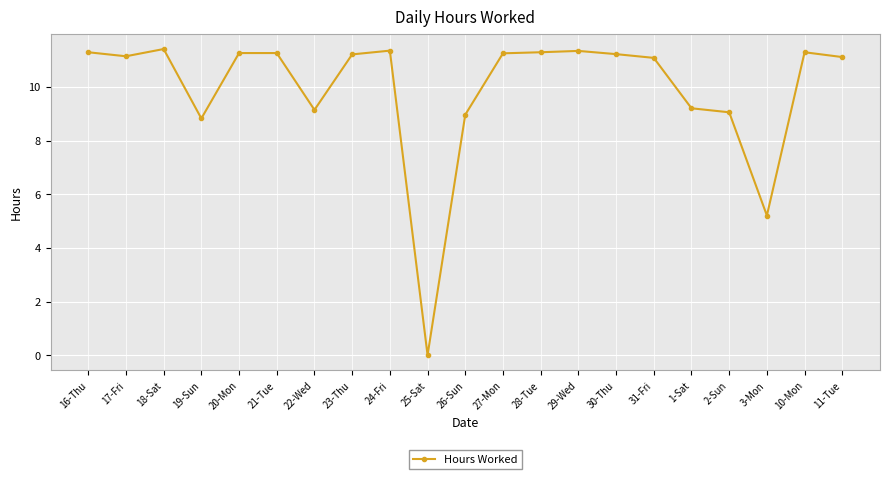

True or false: the data shows 19.4 at 21-Tue.

False